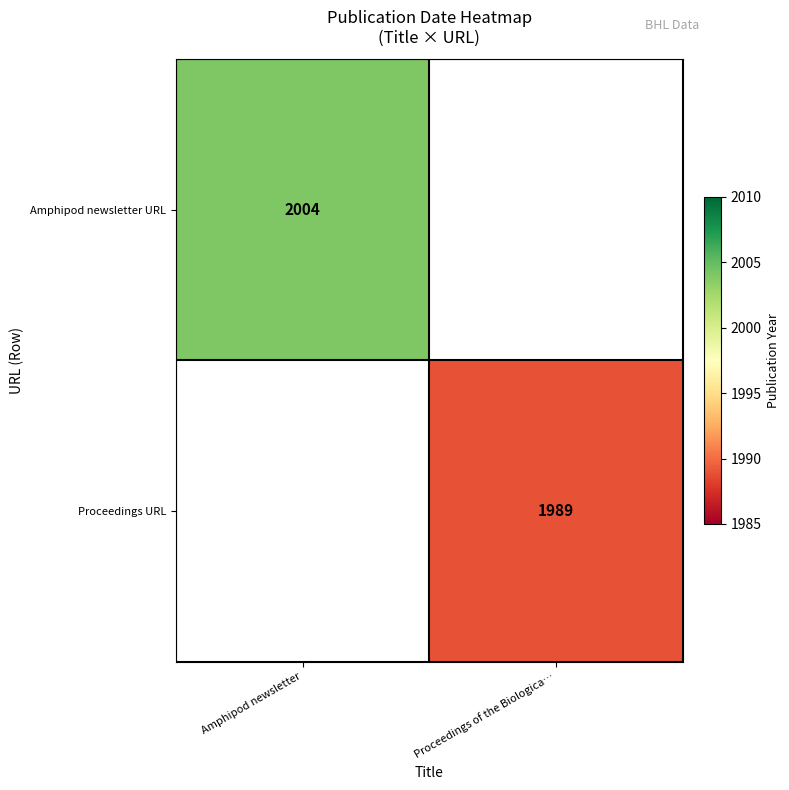

At how many categories does at least one series exceed 1992?

1